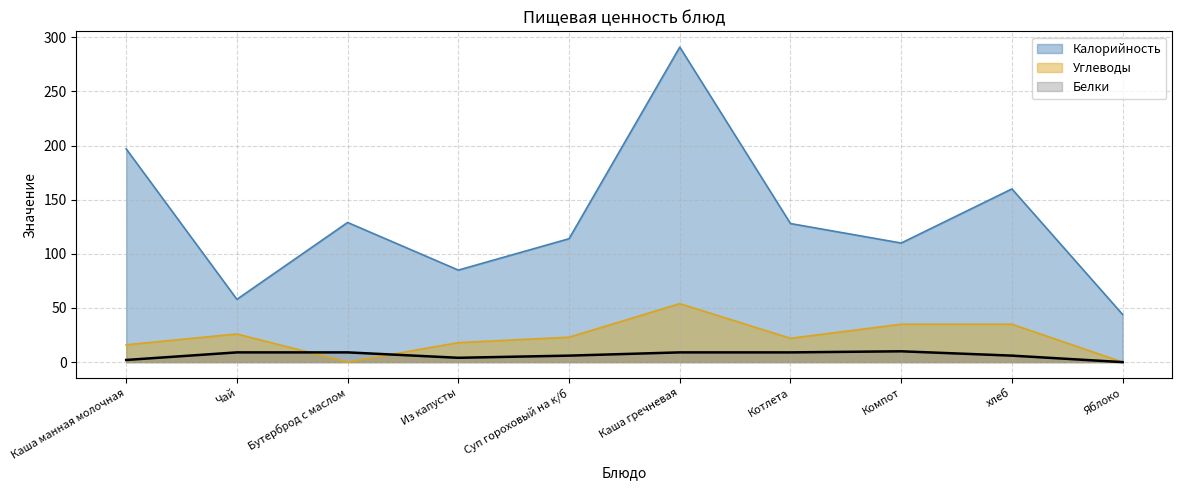

Is the value of Углеводы at Суп гороховый на к/б greater than the value of Калорийность at Каша гречневая?

No